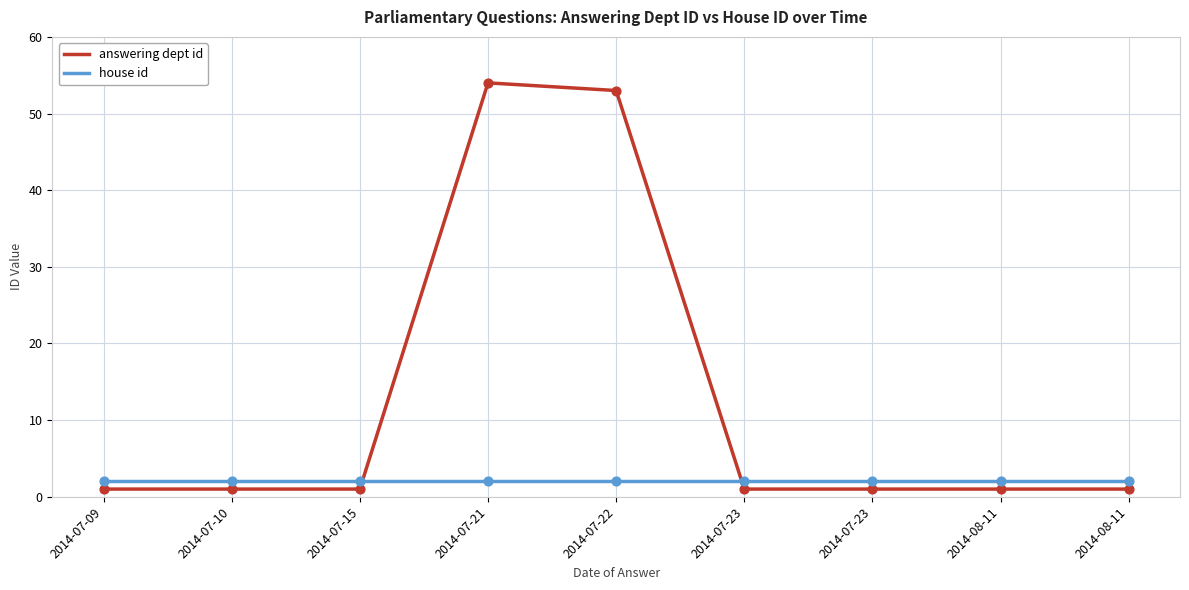

What are all the series names shown in the legend?

answering dept id, house id